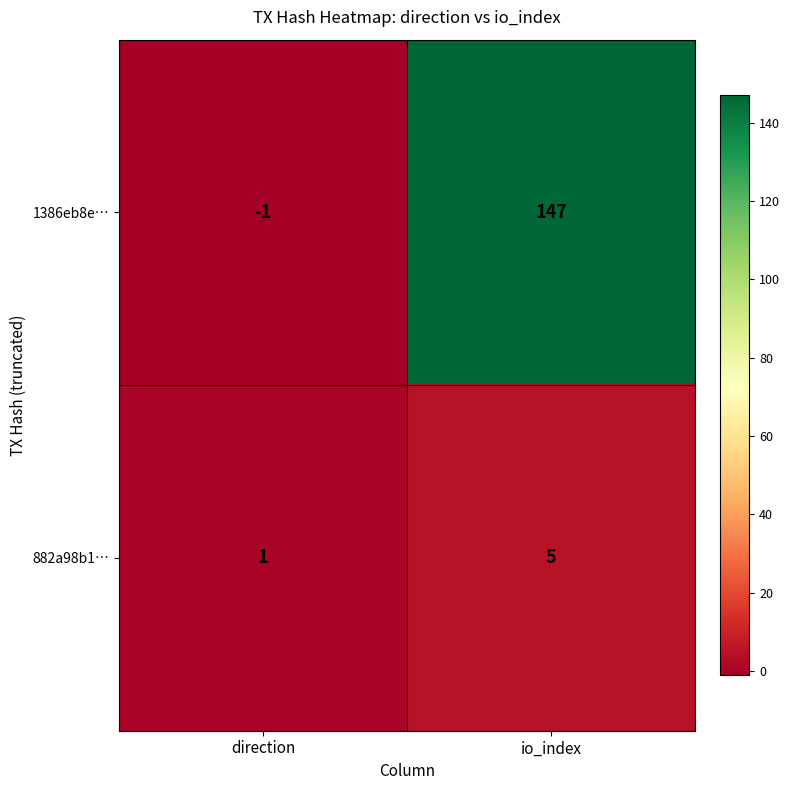

Which series has the largest total across all categories?

1386eb8e…